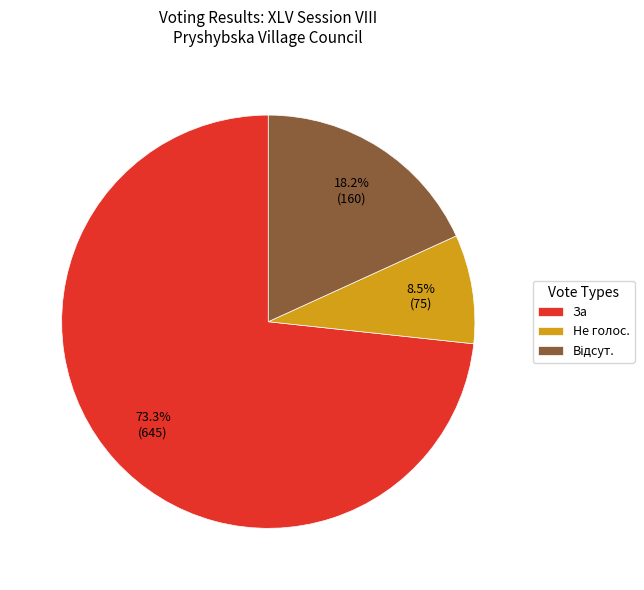

Does За account for over 50% of the chart?

Yes